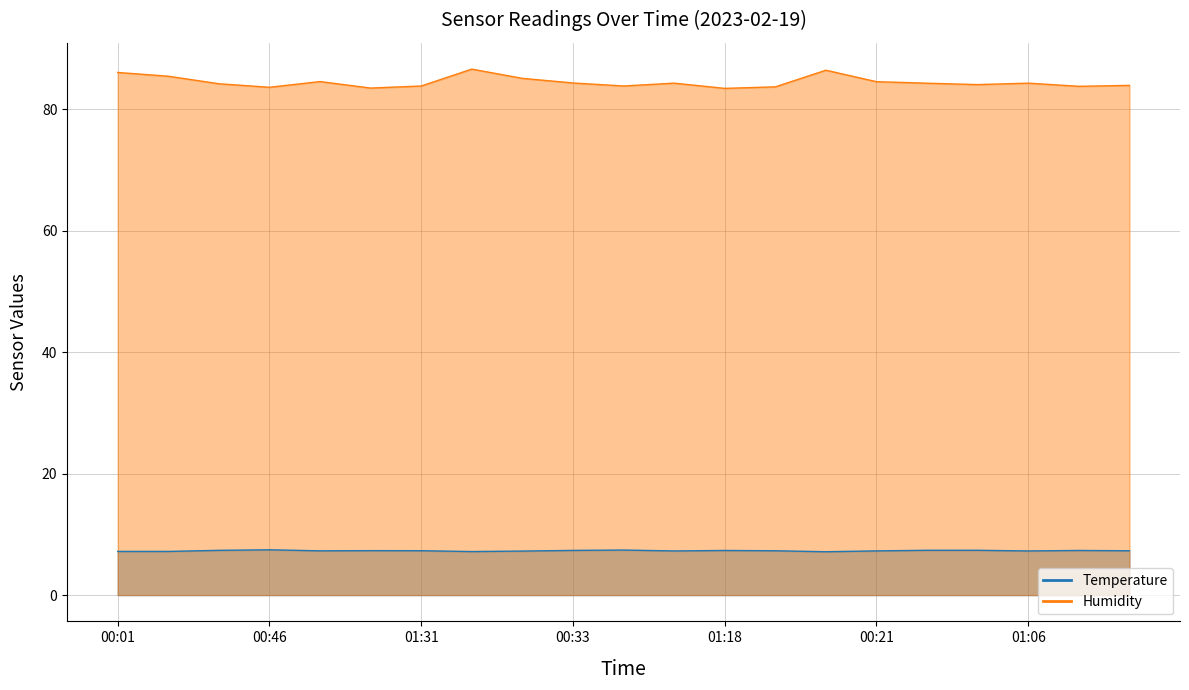

Reading right to left, list all the values displayed in this chart.

Temperature: 01:36=7.3	01:21=7.3	01:06=7.3	00:51=7.4	00:36=7.4	00:21=7.3	00:06=7.1	01:33=7.3	01:18=7.3	01:03=7.3	00:48=7.4	00:33=7.4	00:18=7.2	00:04=7.2	01:31=7.3	01:16=7.3	01:01=7.3	00:46=7.5	00:31=7.4	00:16=7.2	00:01=7.2
Humidity: 01:36=84.0	01:21=83.8	01:06=84.3	00:51=84.1	00:36=84.3	00:21=84.6	00:06=86.5	01:33=83.7	01:18=83.5	01:03=84.3	00:48=83.8	00:33=84.3	00:18=85.1	00:04=86.6	01:31=83.8	01:16=83.5	01:01=84.6	00:46=83.6	00:31=84.2	00:16=85.5	00:01=86.1